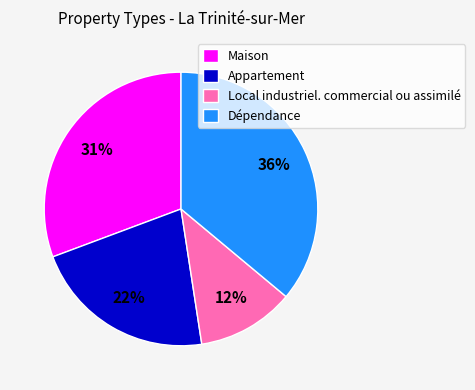

To the nearest percent, what is the combined percentage of Maison and Appartement?

52%